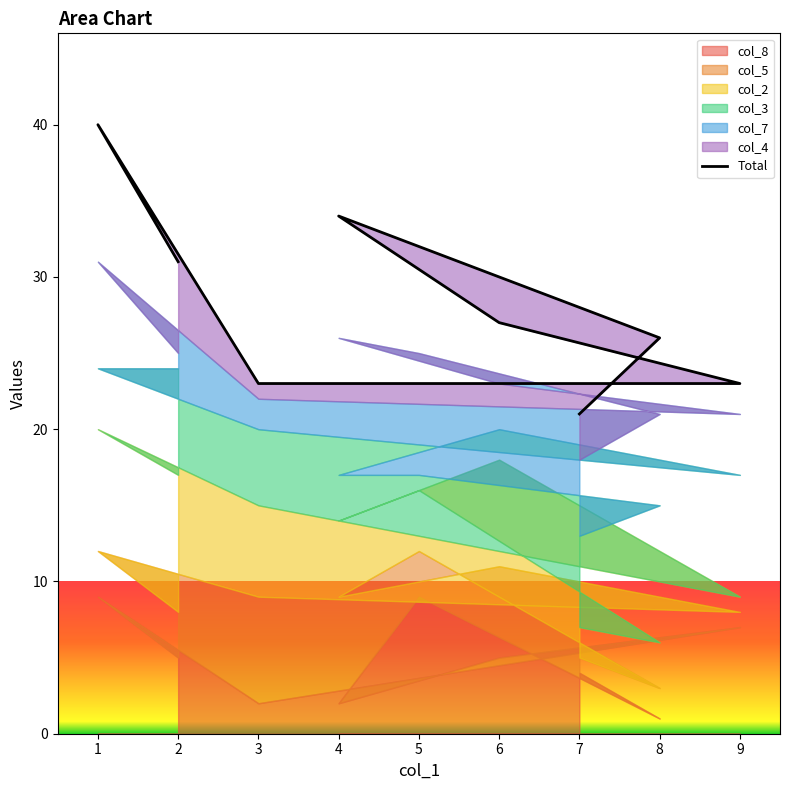

Reading left to right, list all the values displayed in this chart.

2=31	1=40	3=23	9=23	6=27	4=34	5=32	8=26	7=21